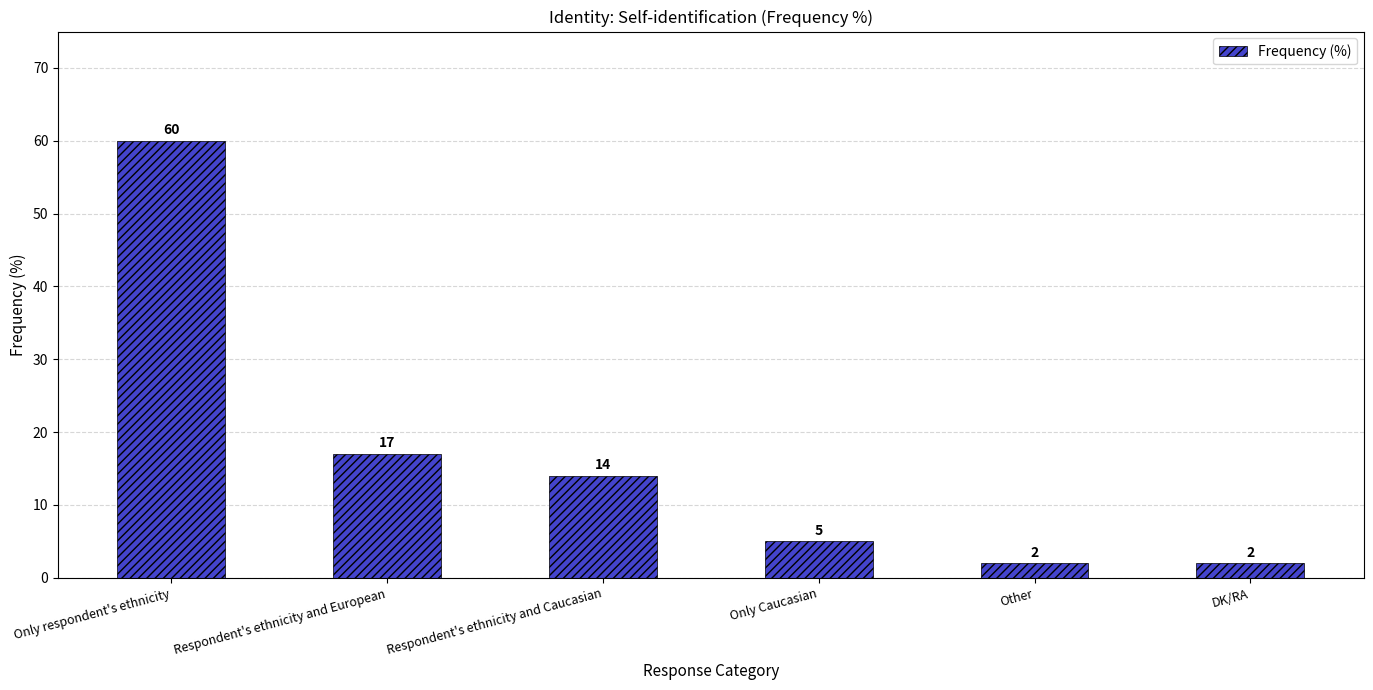

What is the minimum value shown in the chart?

2